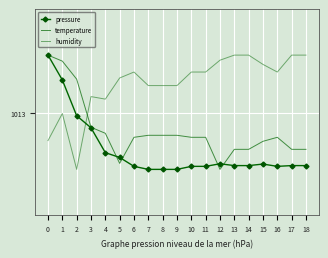

Which series has the largest total across all categories?

humidity